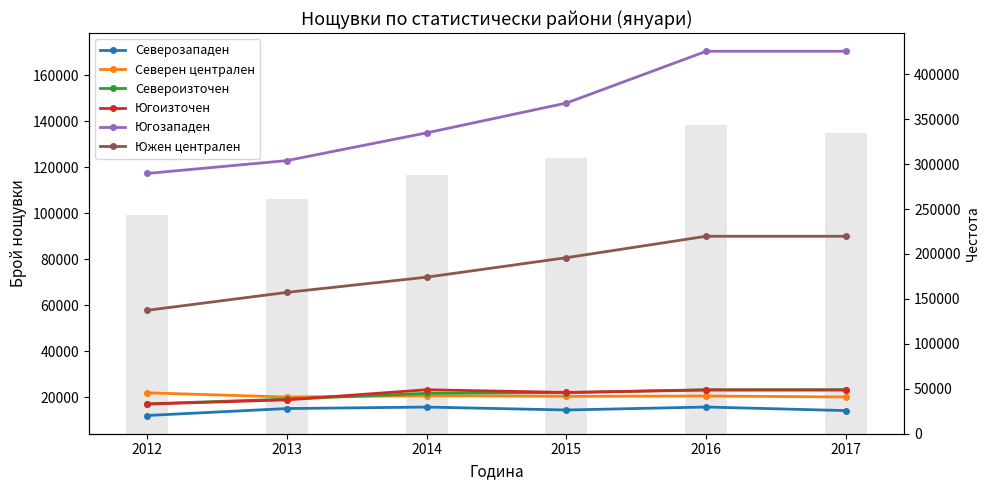

How many series are shown in this chart?

6